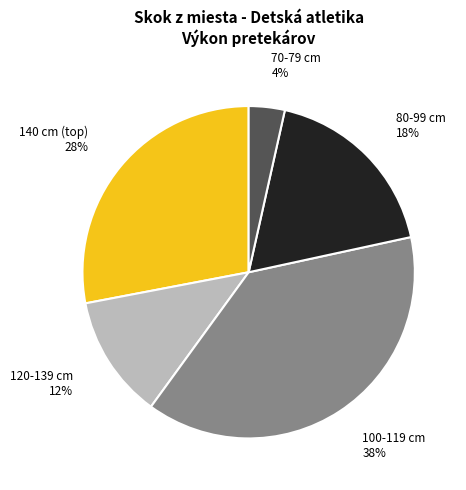

Count the number of slices in the pie.

5